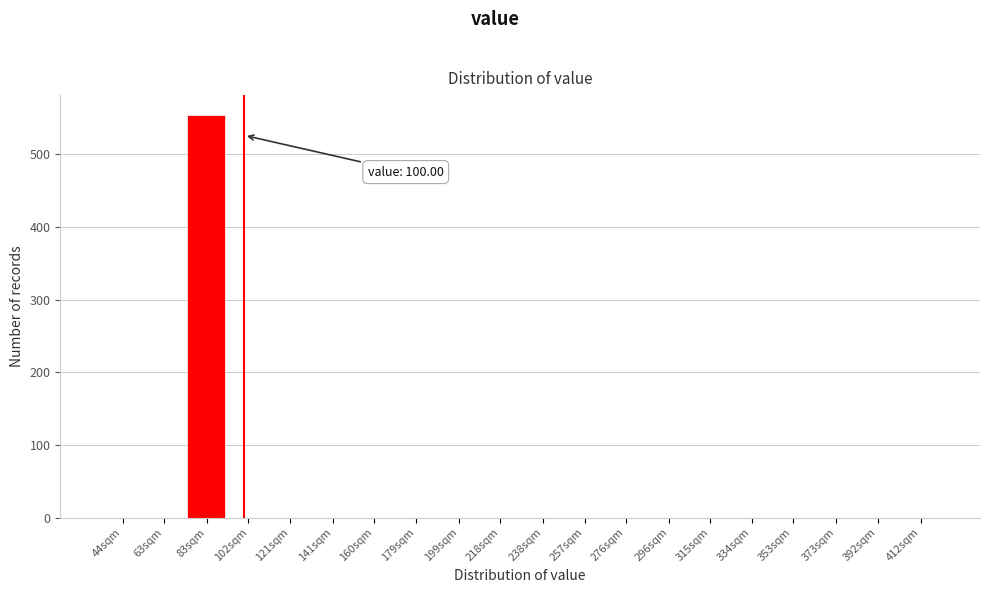

Reading right to left, what are all the values shown in this chart?

412sqm=0	392sqm=0	373sqm=0	353sqm=0	334sqm=0	315sqm=0	296sqm=0	276sqm=0	257sqm=0	238sqm=0	218sqm=0	199sqm=0	179sqm=0	160sqm=0	141sqm=0	121sqm=0	102sqm=0	83sqm=554	63sqm=0	44sqm=0